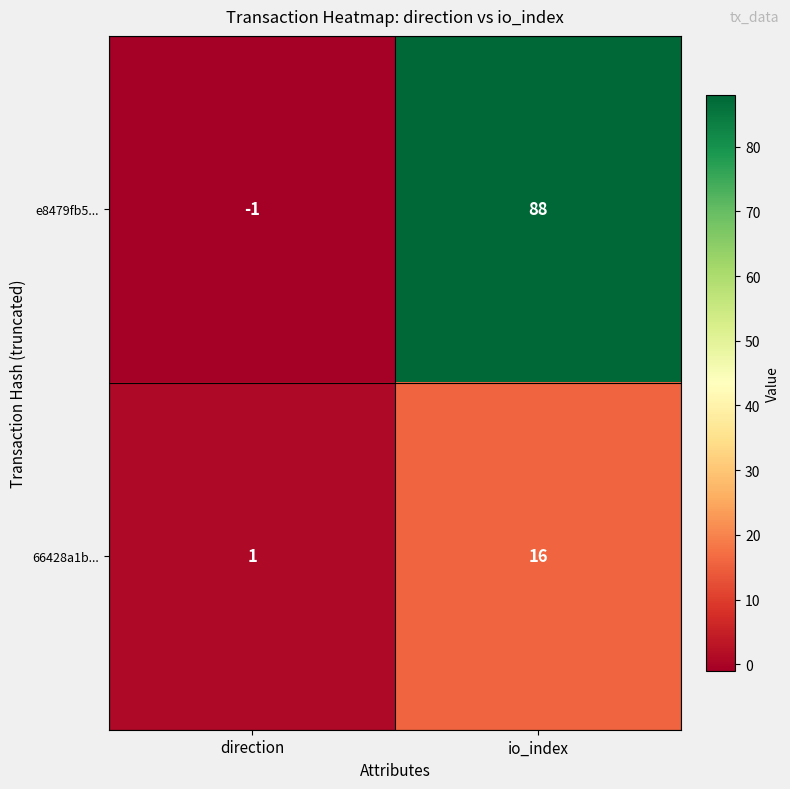

Reading left to right, what are all the values shown in this chart?

e8479fb5...: direction=-1	io_index=88
66428a1b...: direction=1	io_index=16